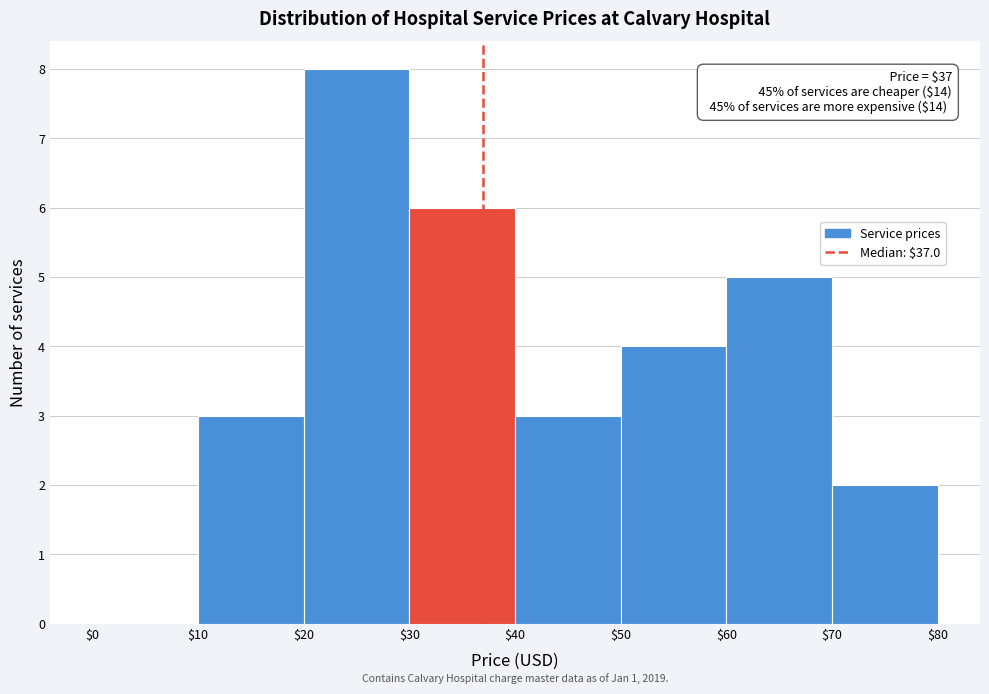

Over which range of the x-axis is the bar tallest?

$20 to $30